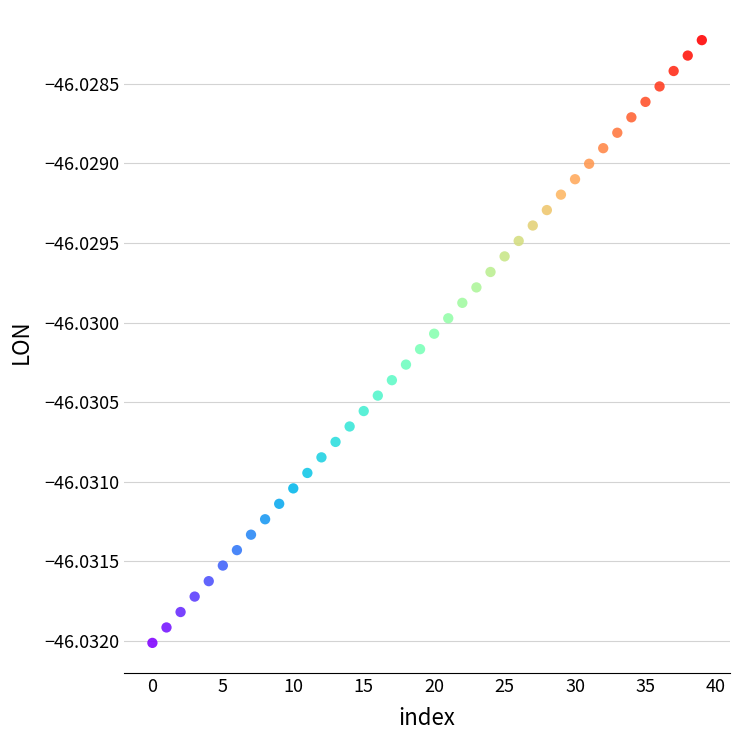

How many data points are displayed?

40